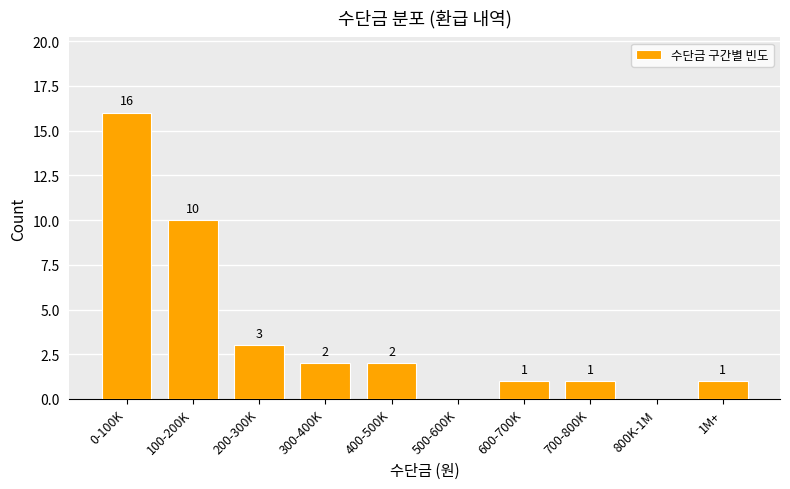

Reading right to left, transcribe all the data shown in this chart.

1M+=1	800K-1M=0	700-800K=1	600-700K=1	500-600K=0	400-500K=2	300-400K=2	200-300K=3	100-200K=10	0-100K=16